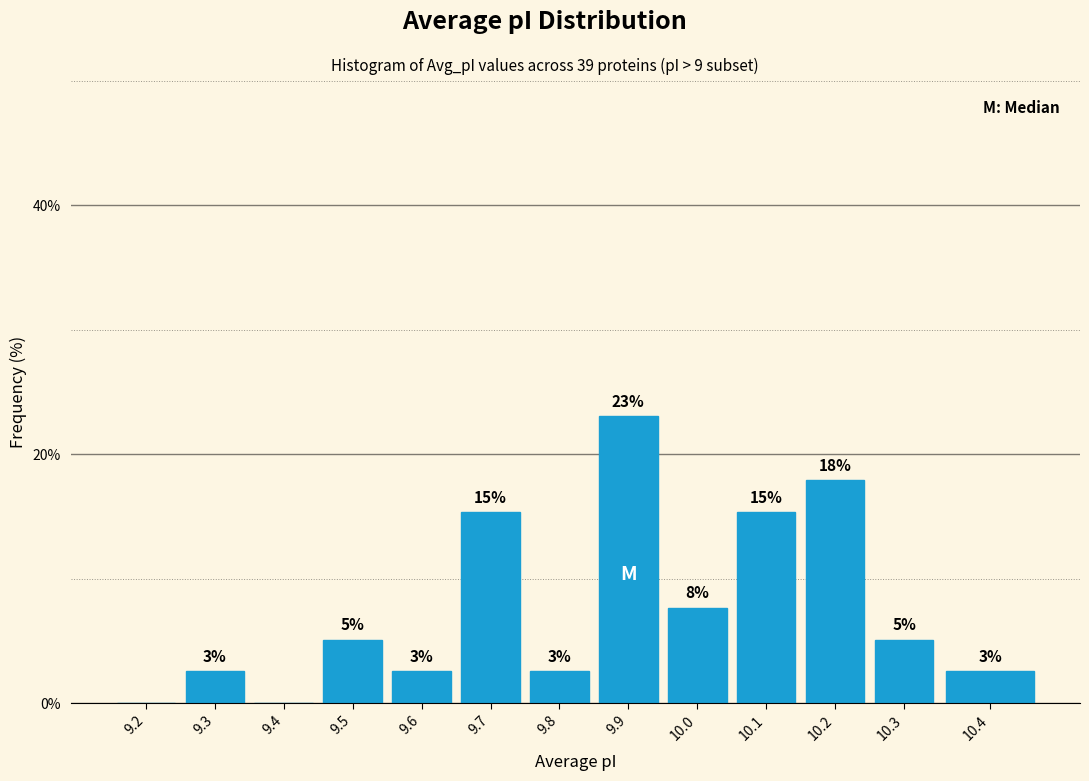

Are the bars horizontal?

No